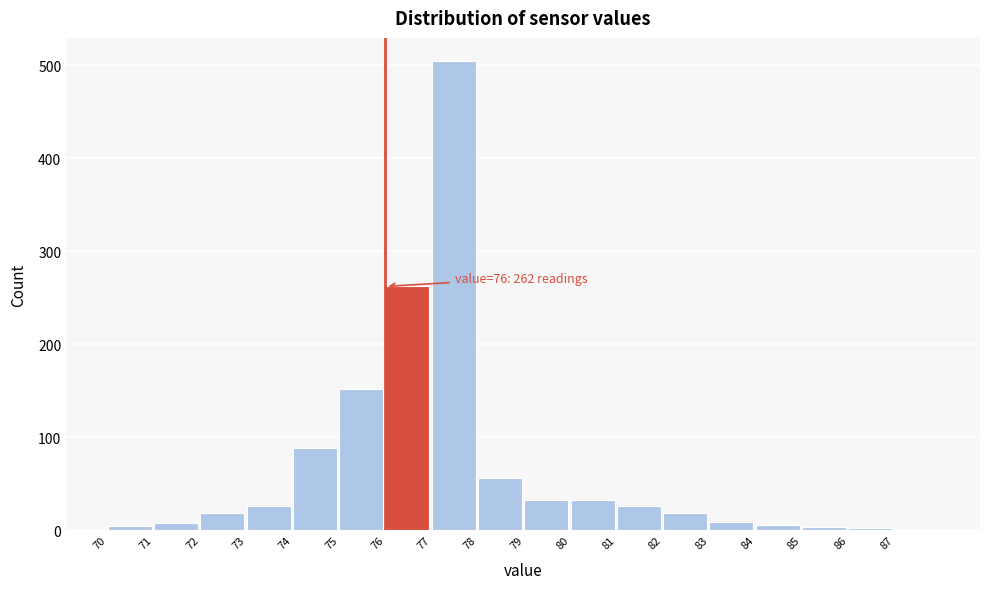

Over which range of the x-axis is the bar tallest?

77 to 78